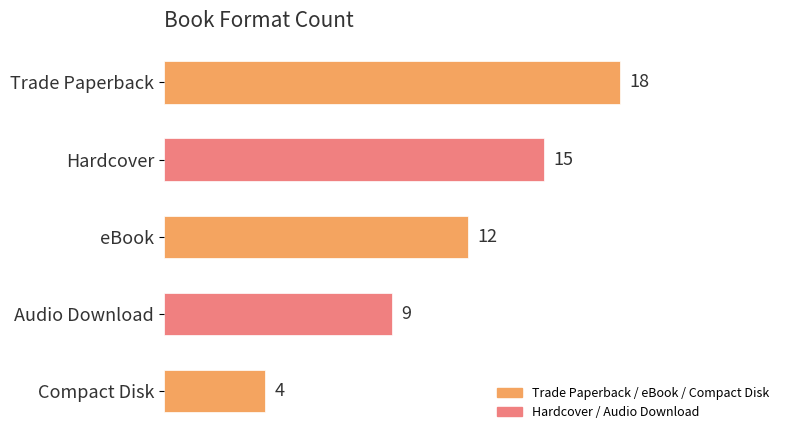

True or false: the data shows 25 at Hardcover.

False